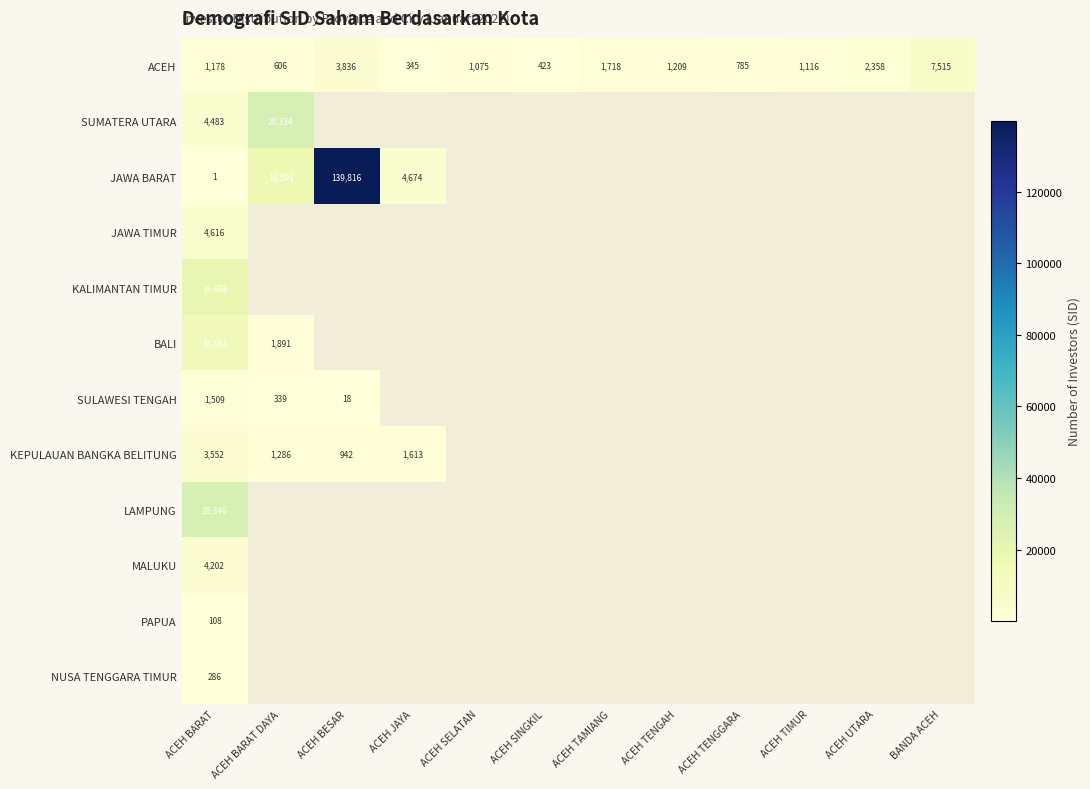

At which label does ACEH reach its peak?

BANDA ACEH